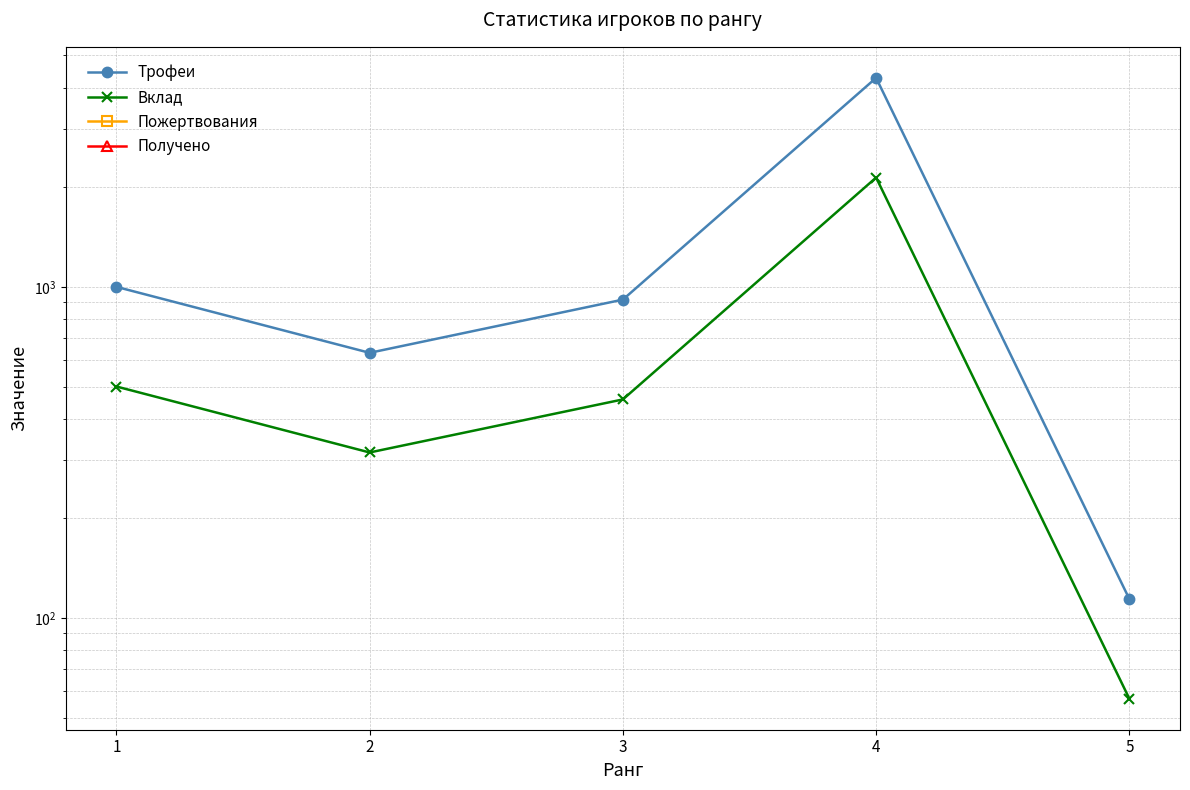

Which series has the widest spread of values?

Трофеи